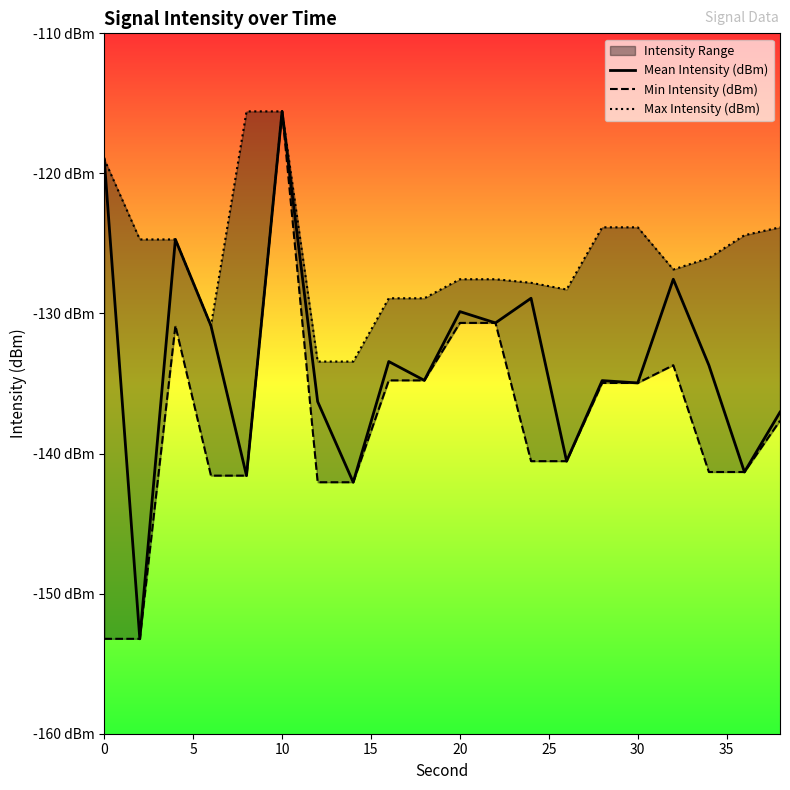

True or false: Max Intensity (dBm) and Mean Intensity (dBm) intersect in this chart.

False